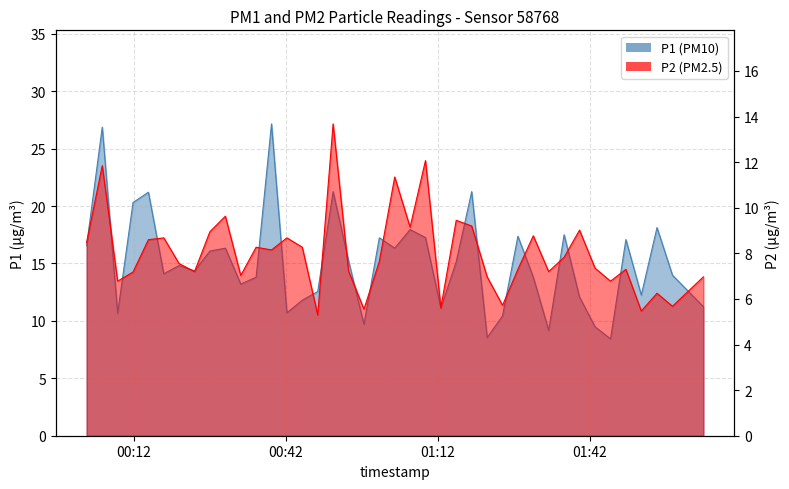

Count the number of categories in the chart.

40